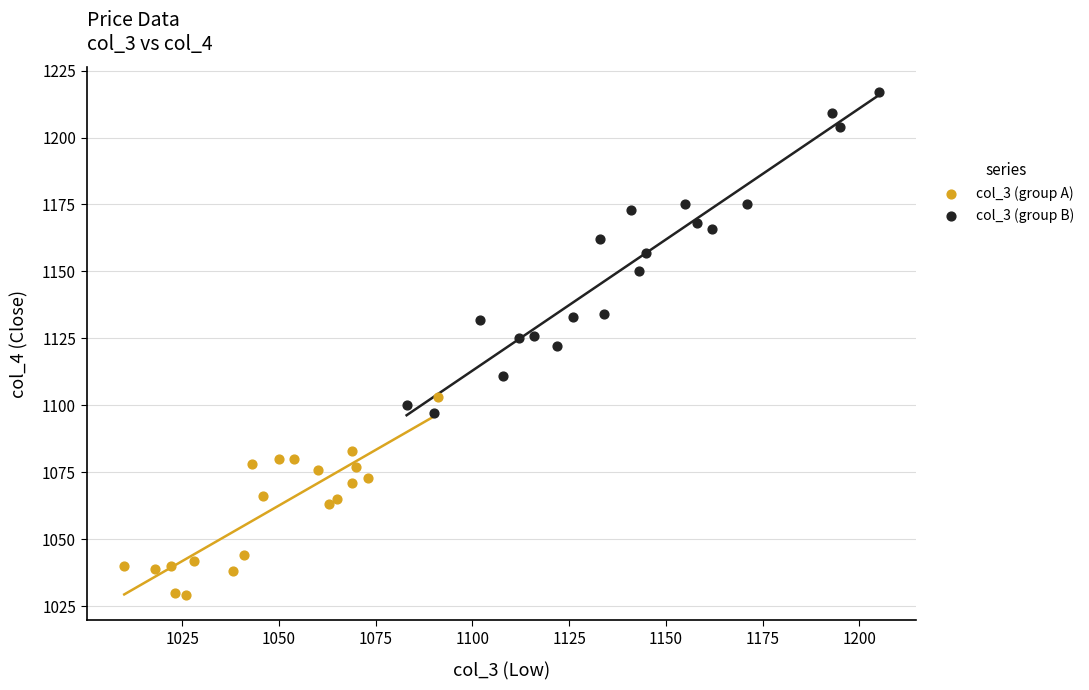

What are all the series names shown in the legend?

col_3 (group A), col_3 (group B)